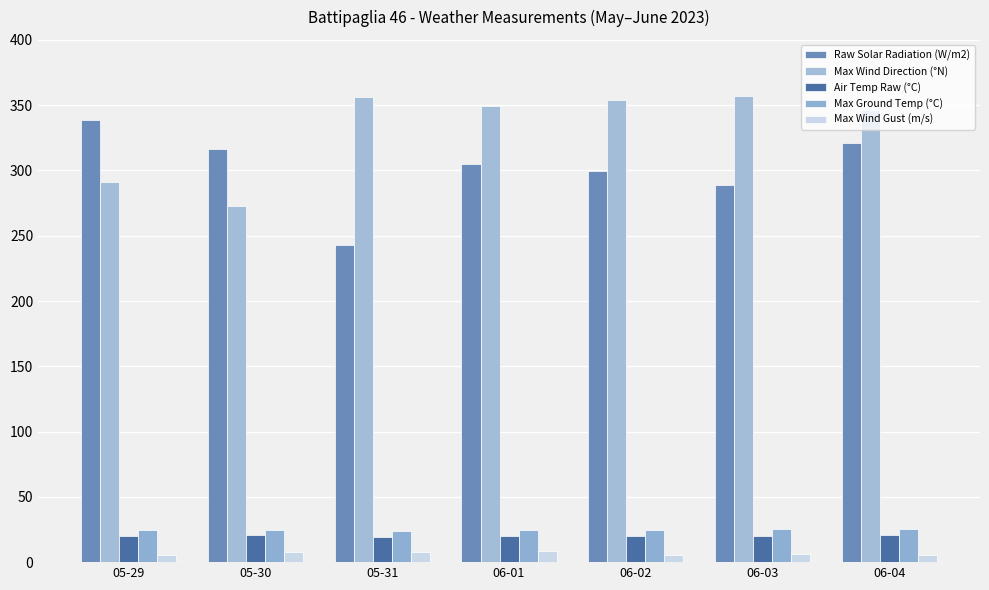

Is the value of Max Ground Temp (°C) at 06-02 greater than the value of Max Wind Gust (m/s) at 06-01?

Yes